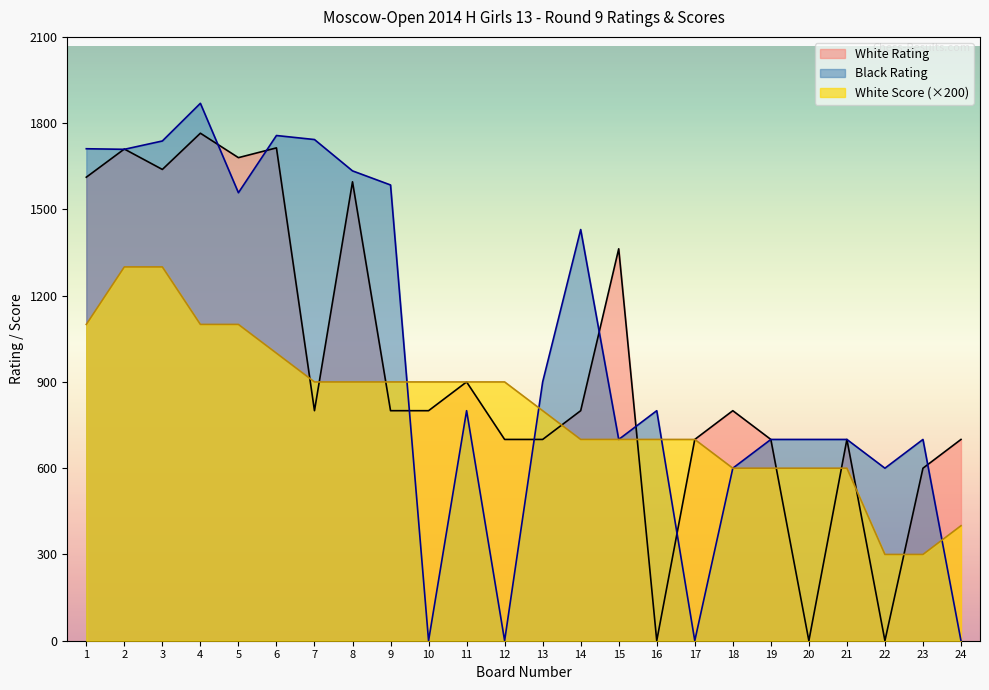

Where do White Rating and Black Rating first cross each other?

1 and 2